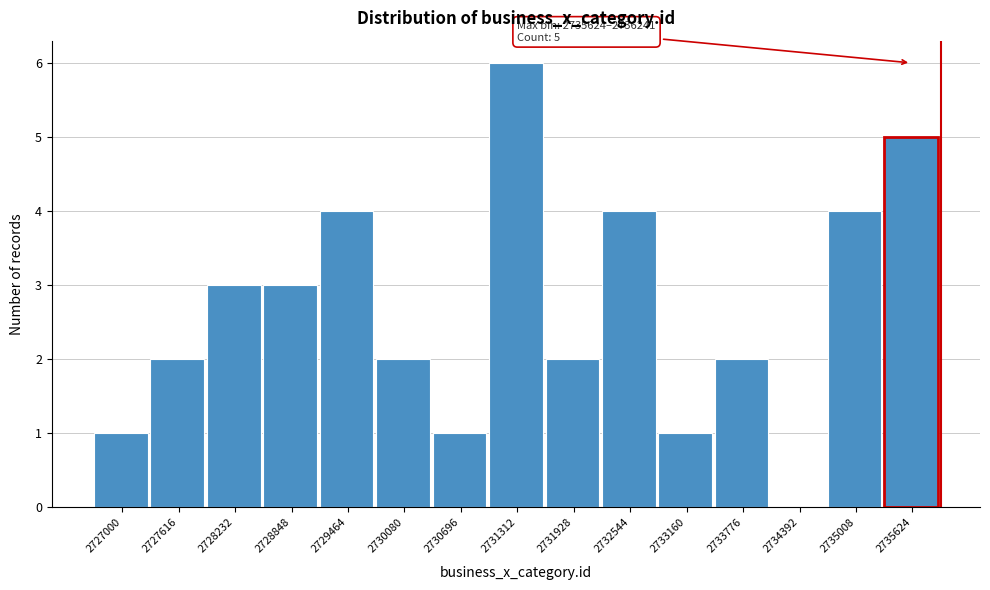

Reading left to right, extract all data points from this chart.

2727000=1	2727616=2	2728232=3	2728848=3	2729464=4	2730080=2	2730696=1	2731312=6	2731928=2	2732544=4	2733160=1	2733776=2	2734392=0	2735008=4	2735624=5